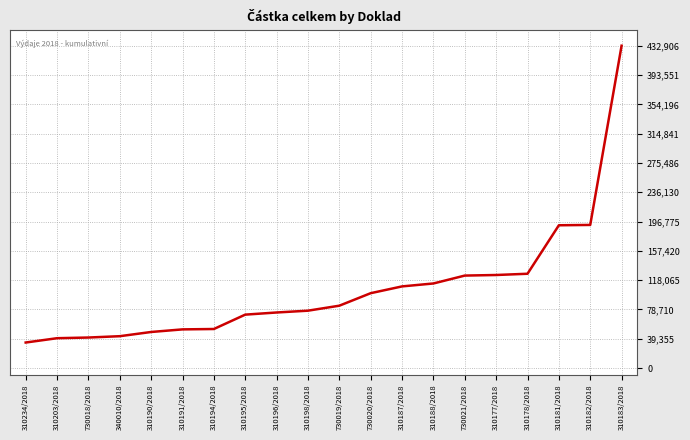

What is the difference between the values at 730021/2018 and 310195/2018?

52448.8